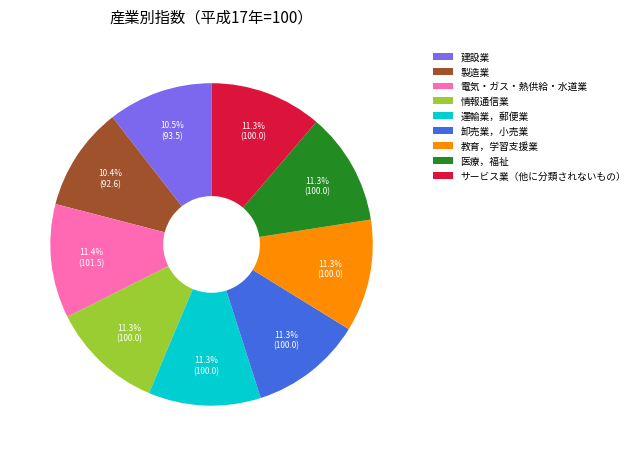

True or false: 医療，福祉 accounts for 2% of the total.

False